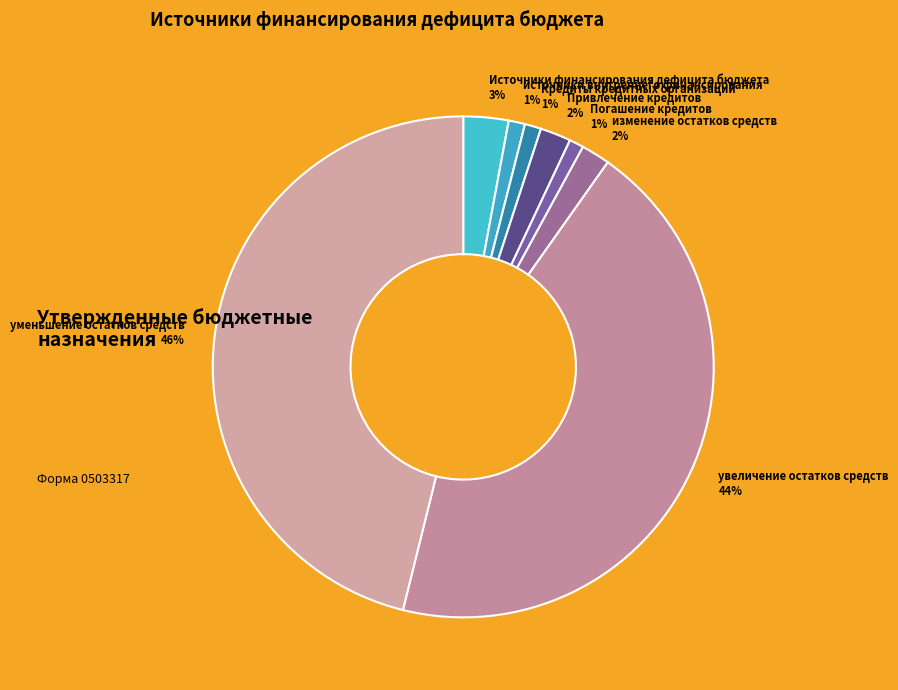

Is it true that уменьшение остатков средств is 57% of the pie?

False